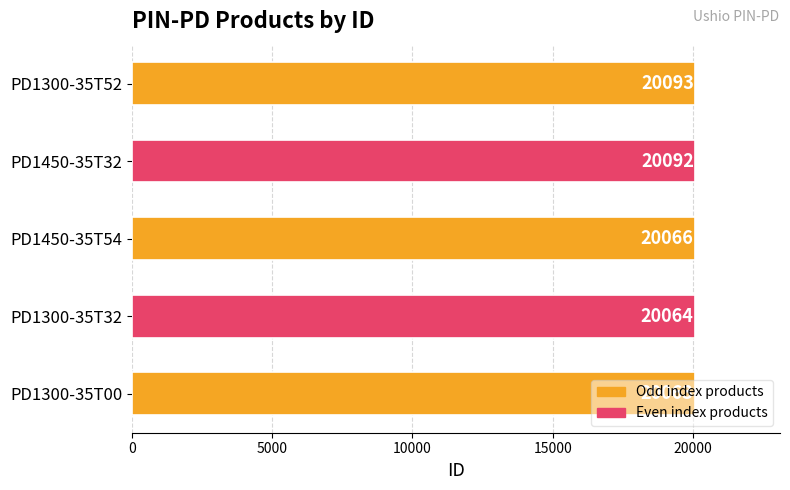

What is the sum of all values?

100378